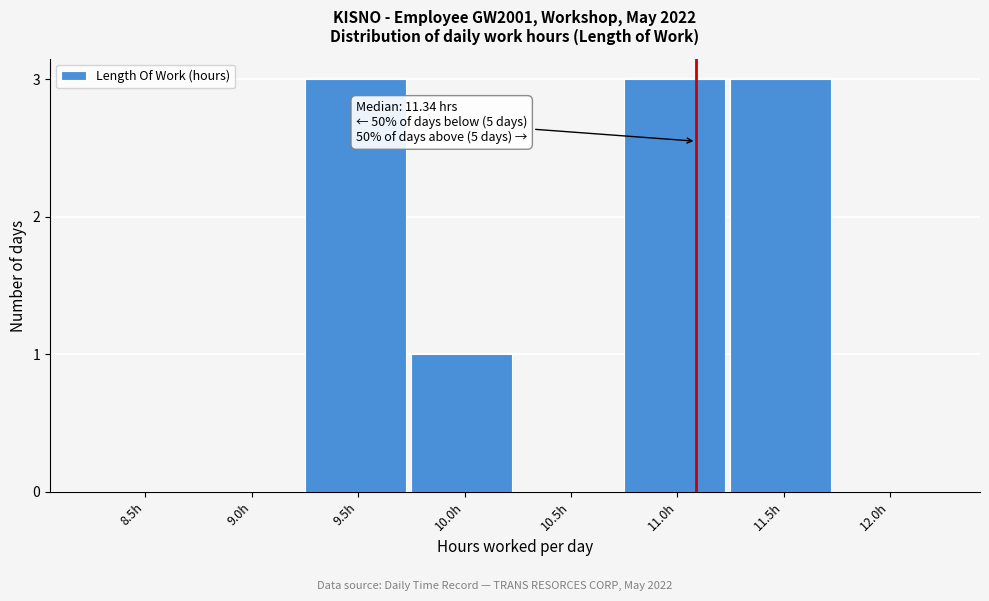

Reading left to right, transcribe all the data shown in this chart.

8.5h=0	9.0h=0	9.5h=3	10.0h=1	10.5h=0	11.0h=3	11.5h=3	12.0h=0